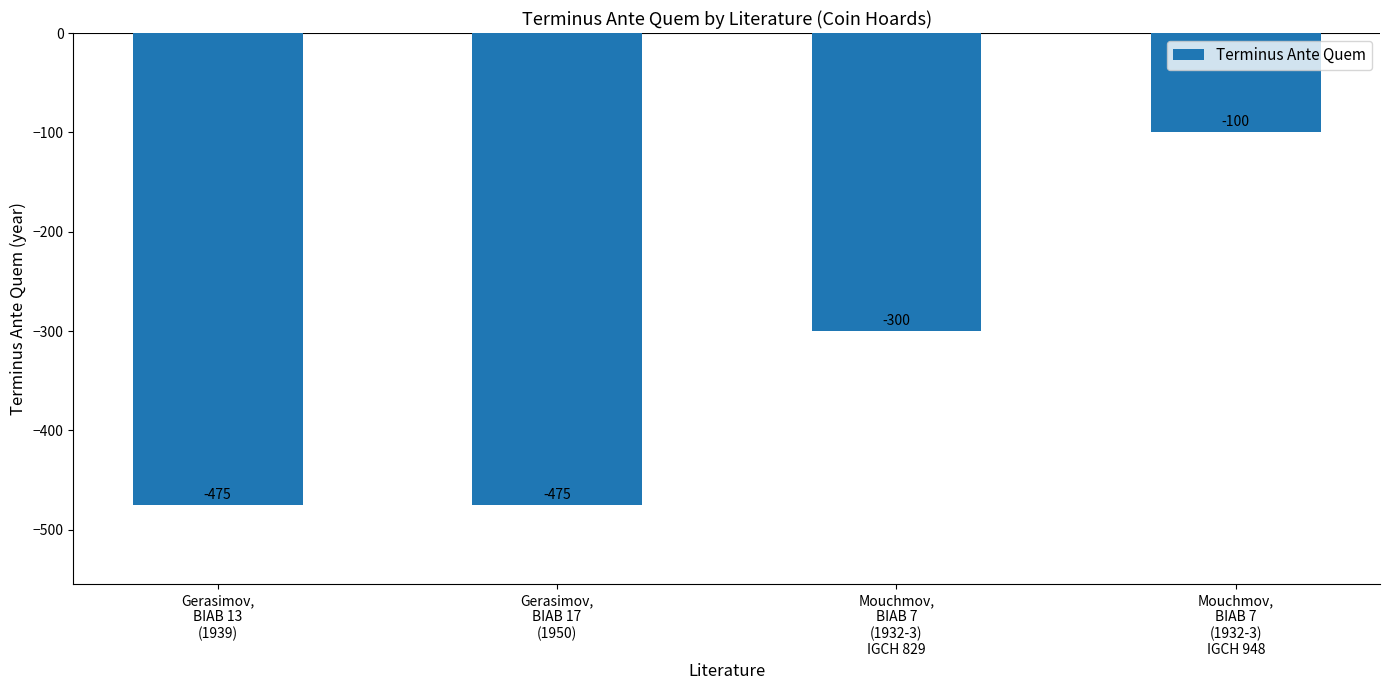

What is the value of the 3rd bar from the left?

-300